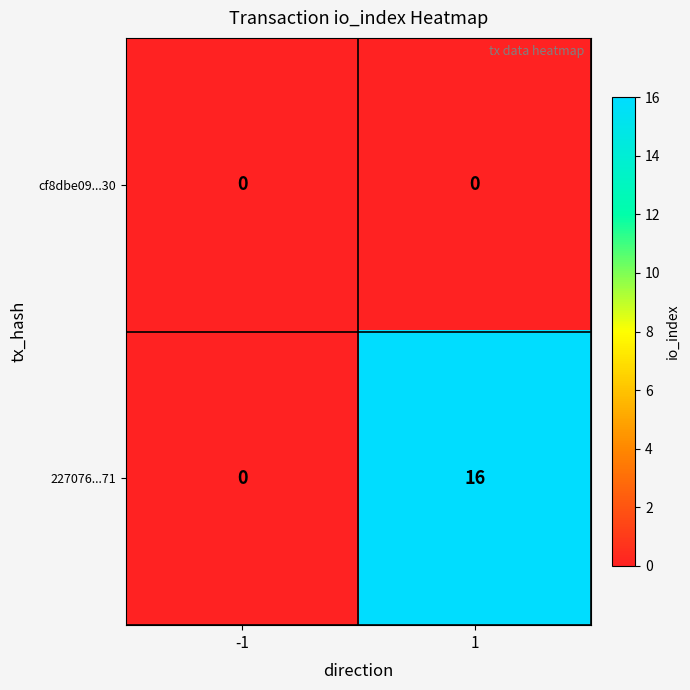

Reading right to left, what are all the values shown in this chart?

cf8dbe09...30: 0	0
227076...71: 16	0